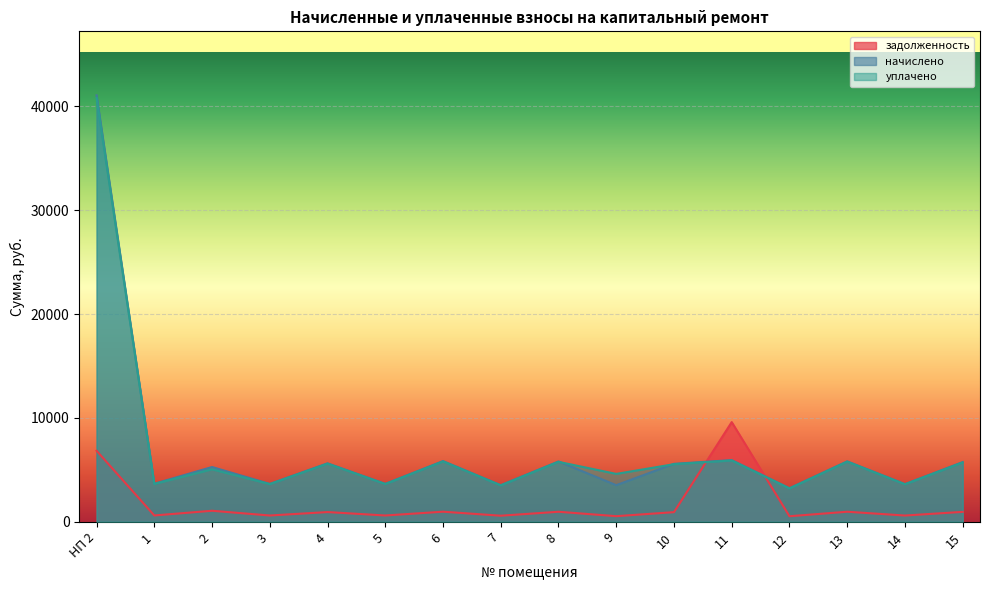

True or false: уплачено and задолженность intersect in this chart.

True